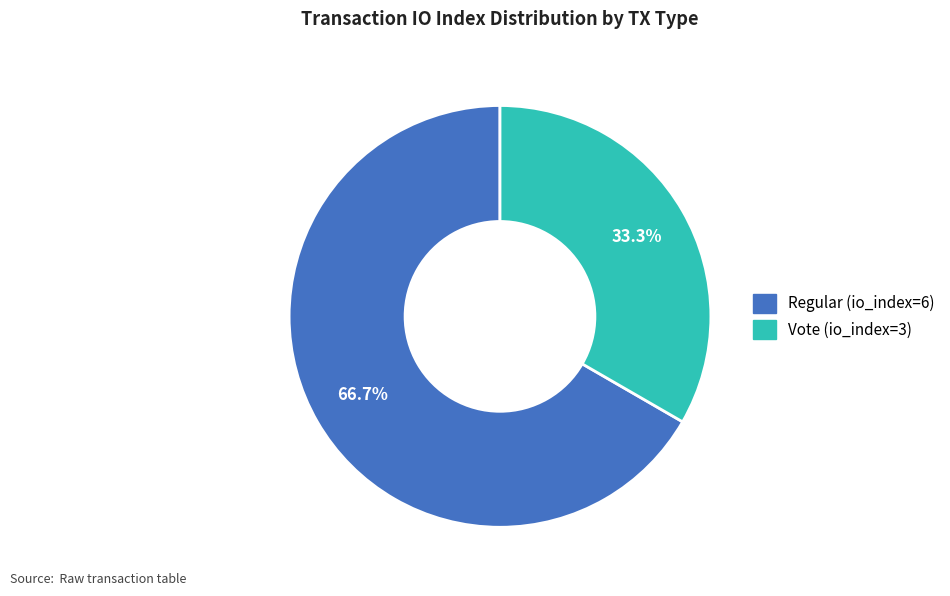

Is Regular (io_index=6) the majority of the pie?

Yes